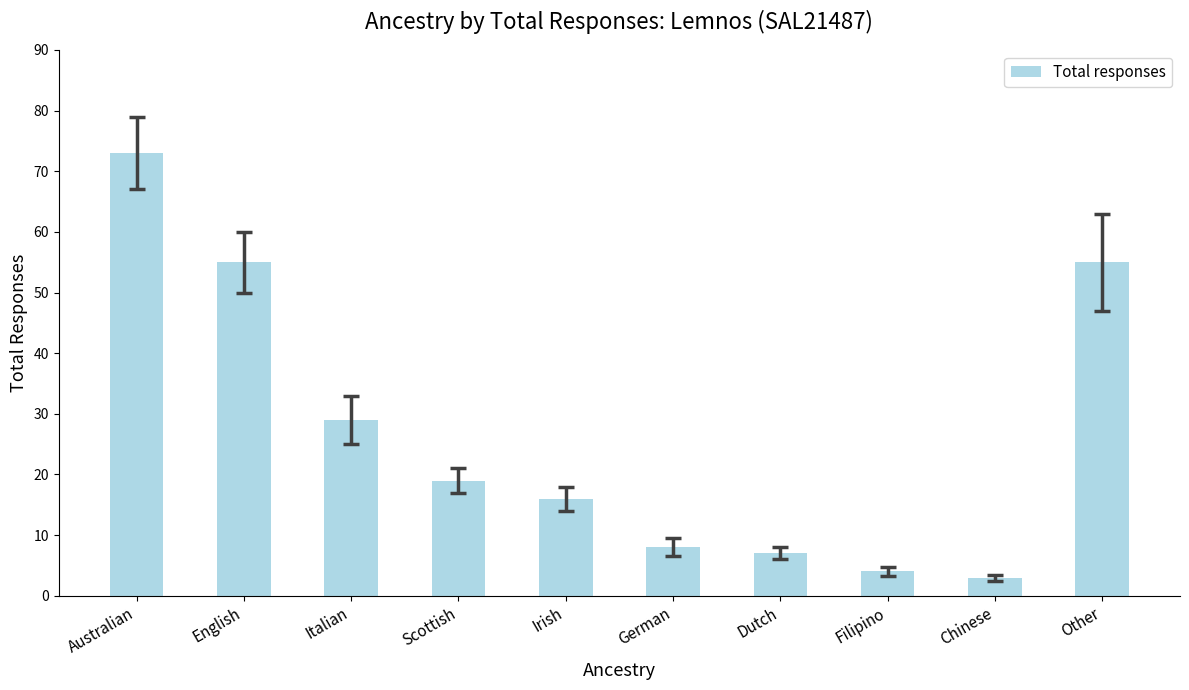

What is the sum of all values?

269